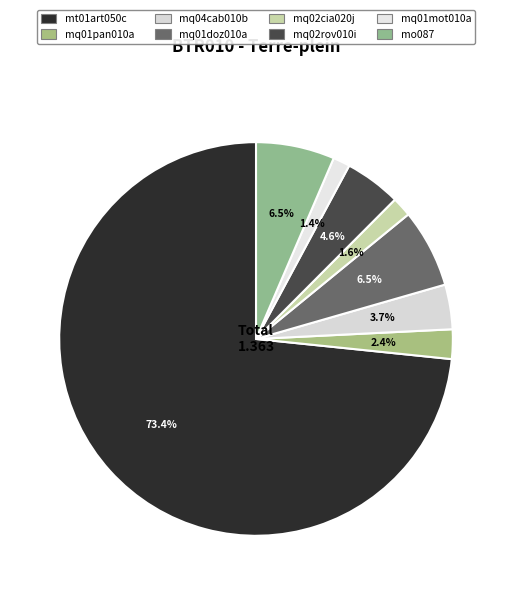

Rank the categories by value from lowest to highest.

mq01mot010a, mq02cia020j, mq01pan010a, mq04cab010b, mq02rov010i, mq01doz010a, mo087, mt01art050c